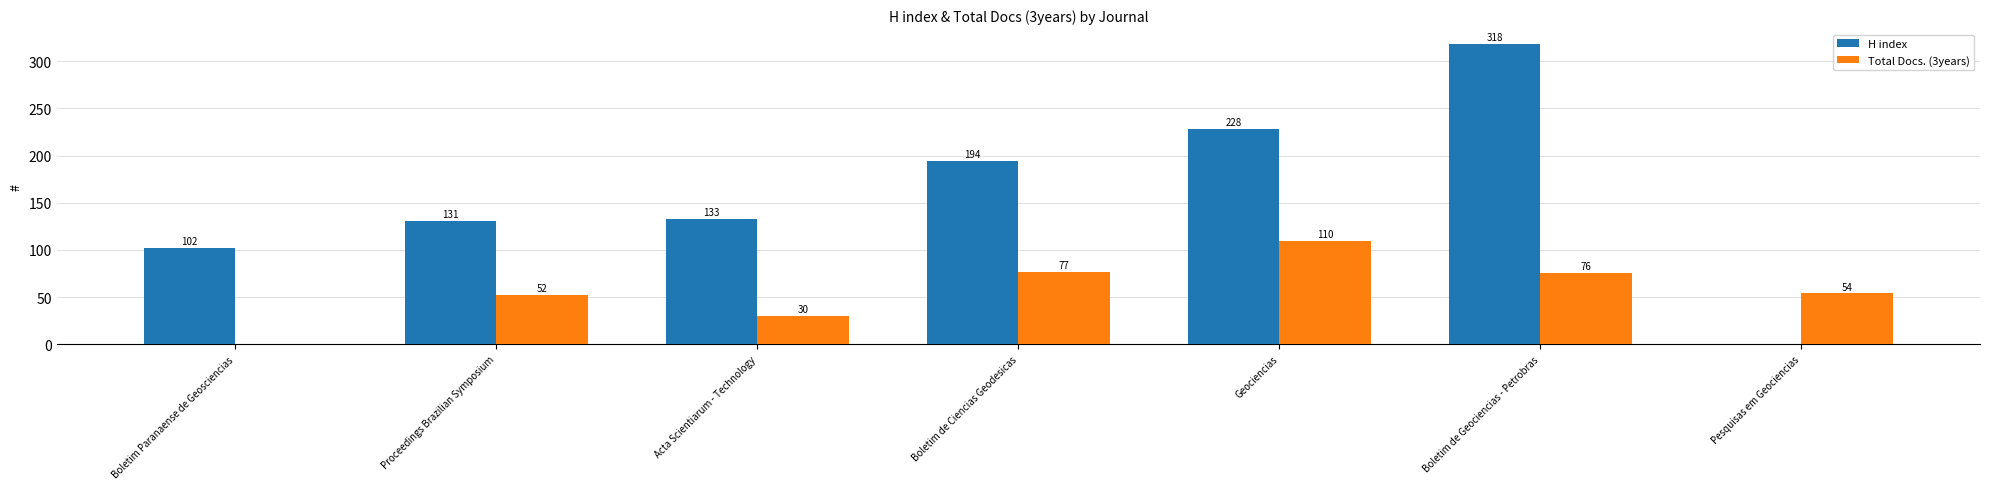

Reading left to right, extract all data points from this chart.

H index: 102	131	133	194	228	318	0
Total Docs. (3years): 0	52	30	77	110	76	54